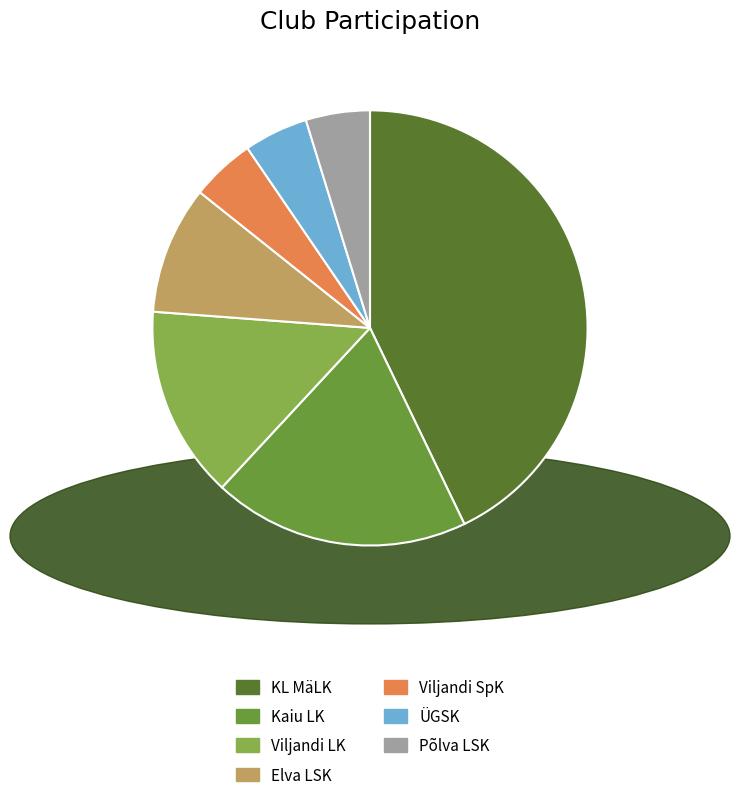

Count the number of slices in the pie.

7